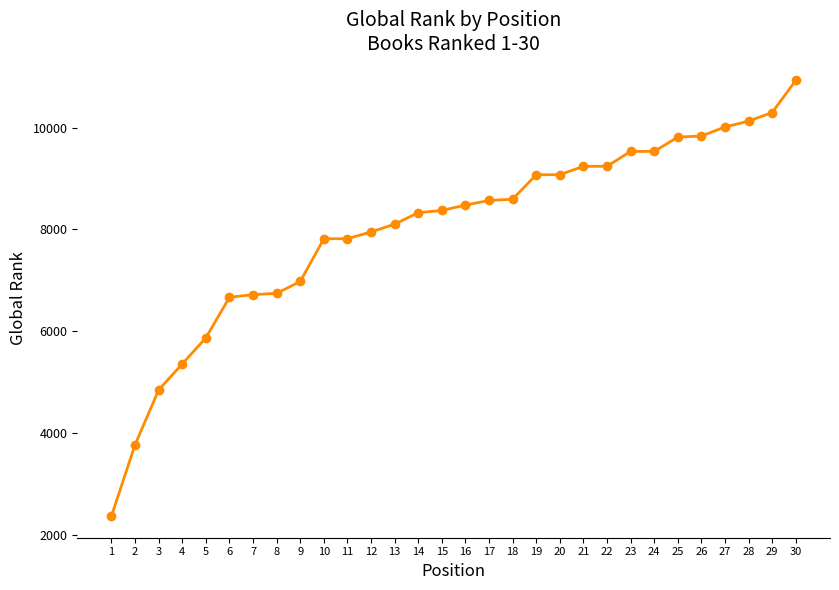

What is the sum of all values?

240072